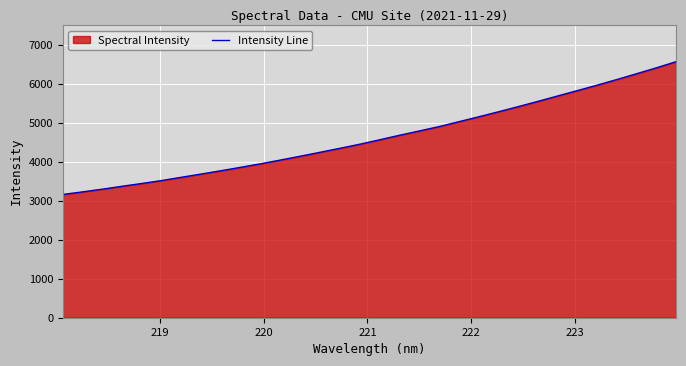

What is the minimum value shown in the chart?

3163.1